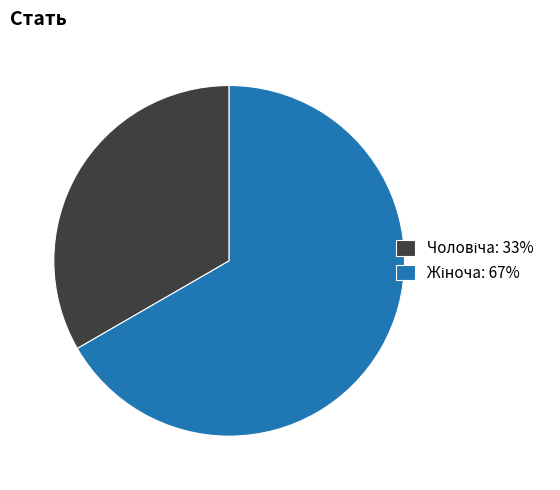

Is there any slice that represents more than half of the pie?

Yes